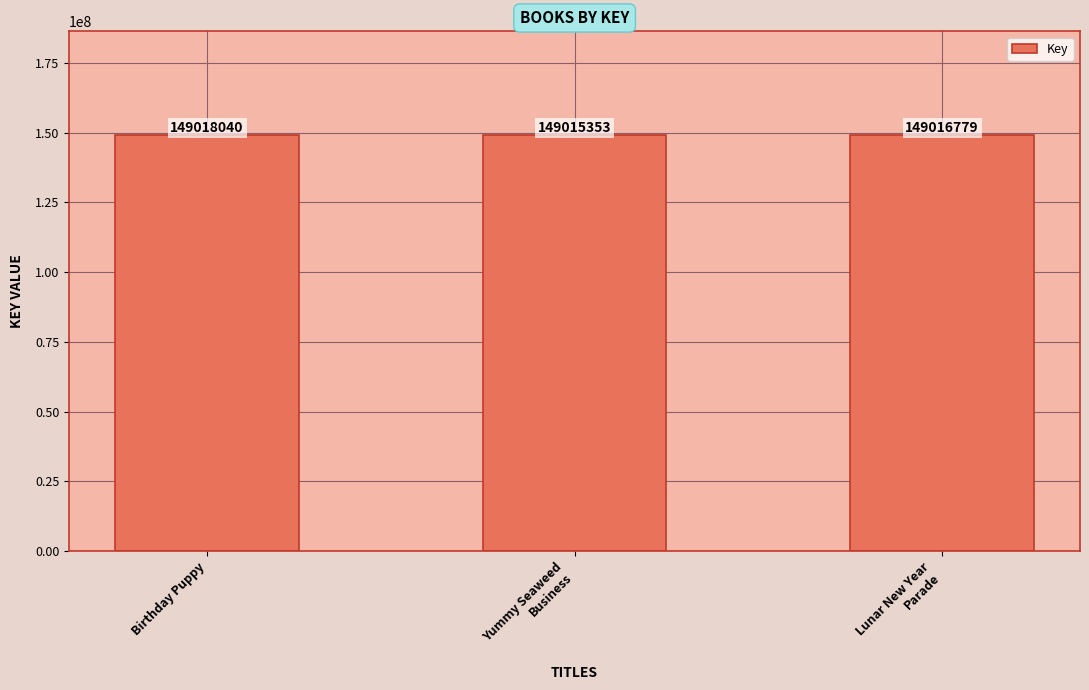

Rank the categories by value from highest to lowest.

Birthday Puppy, Lunar New Year
Parade, Yummy Seaweed
Business